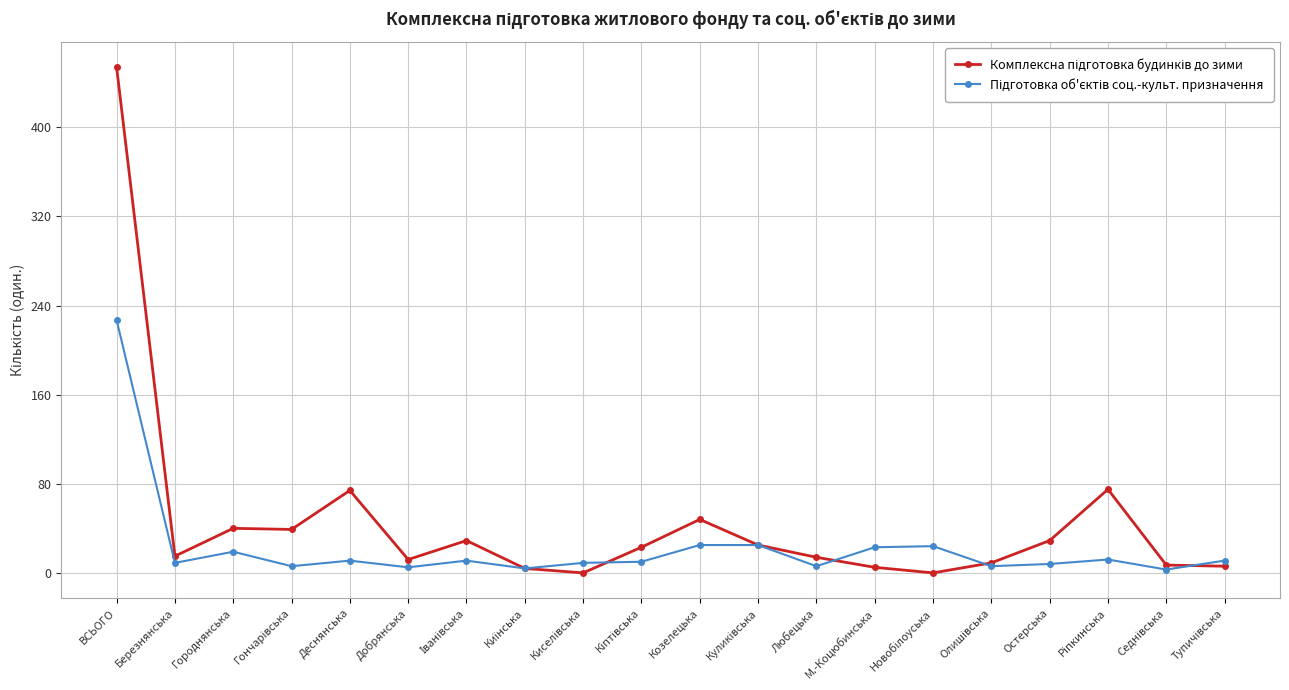

At which category is the sum across all series the highest?

ВСЬОГО